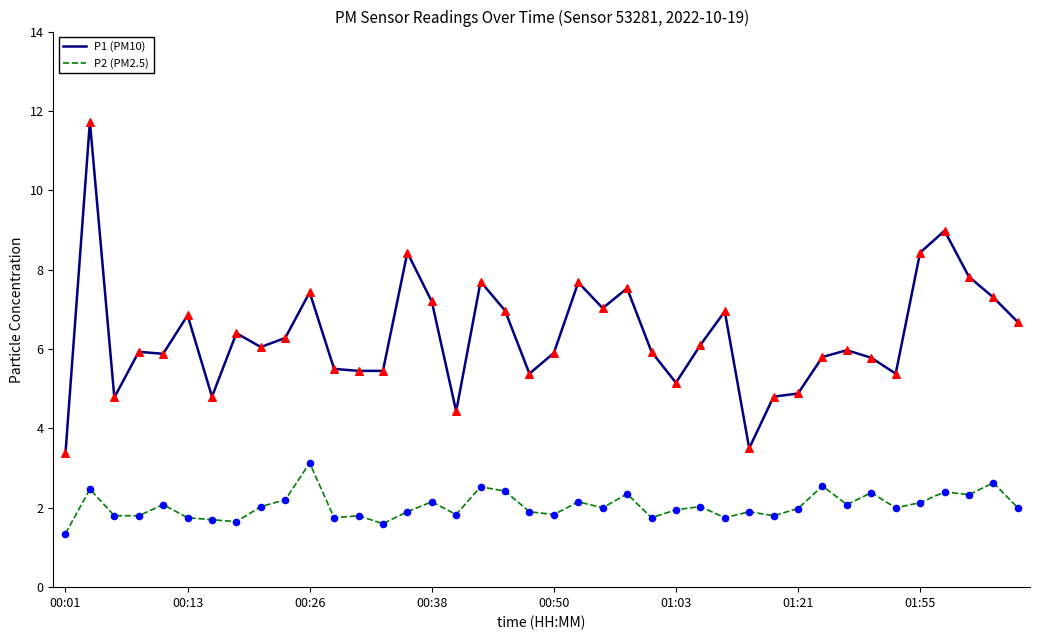

At how many categories does at least one series exceed 4?

38